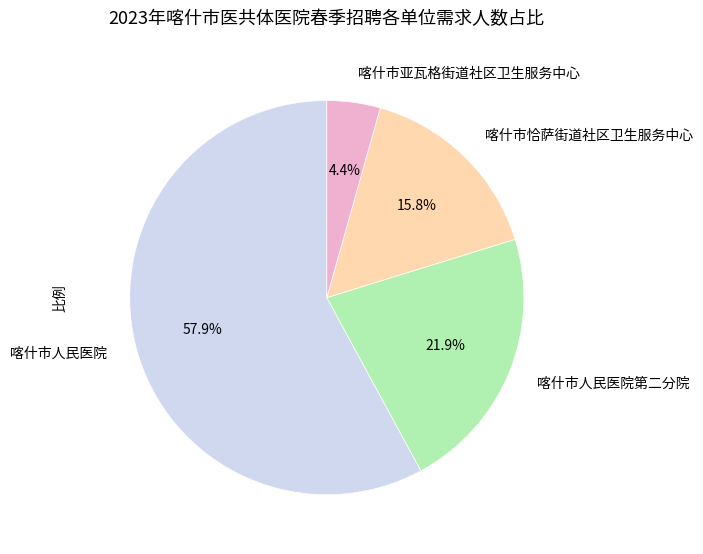

Which slice is the largest?

喀什市人民医院